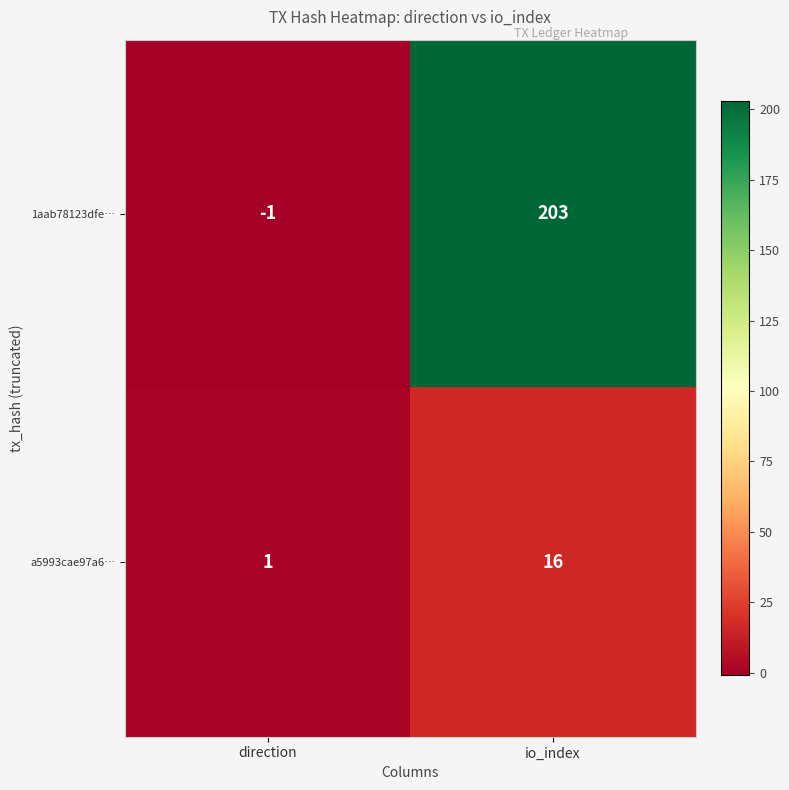

Which series has the largest range (max minus min)?

1aab78123dfe…